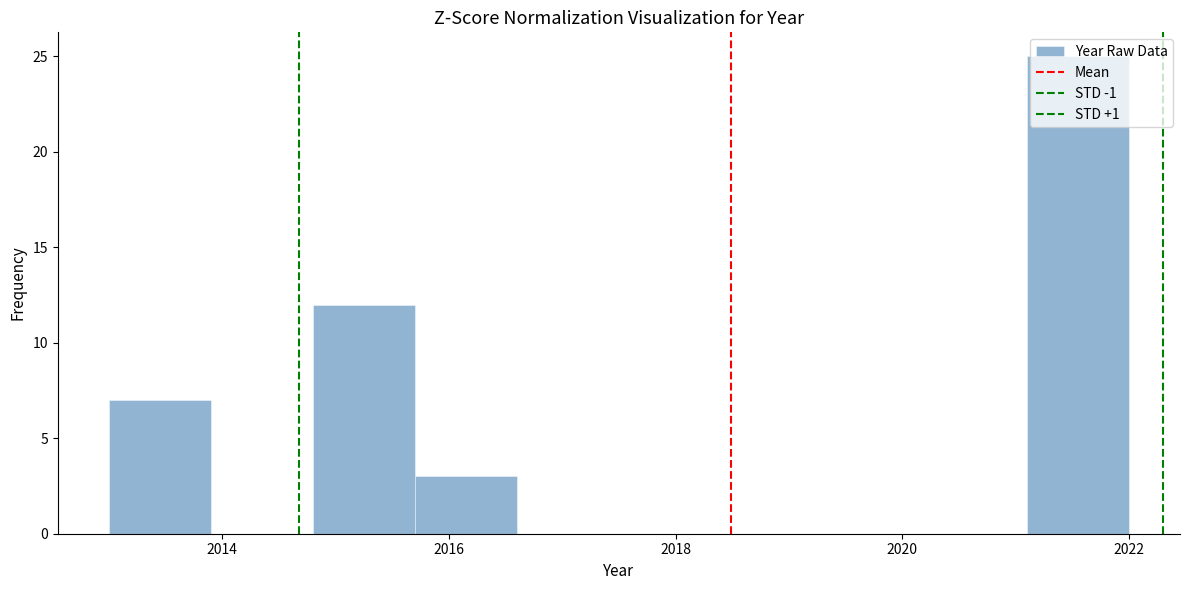

How tall is the bar that spans 2014.8 to 2015.7 on the x-axis? Neither the bar edges nor the heights are printed on the chart, so give them approximately, as read against the axes.

12